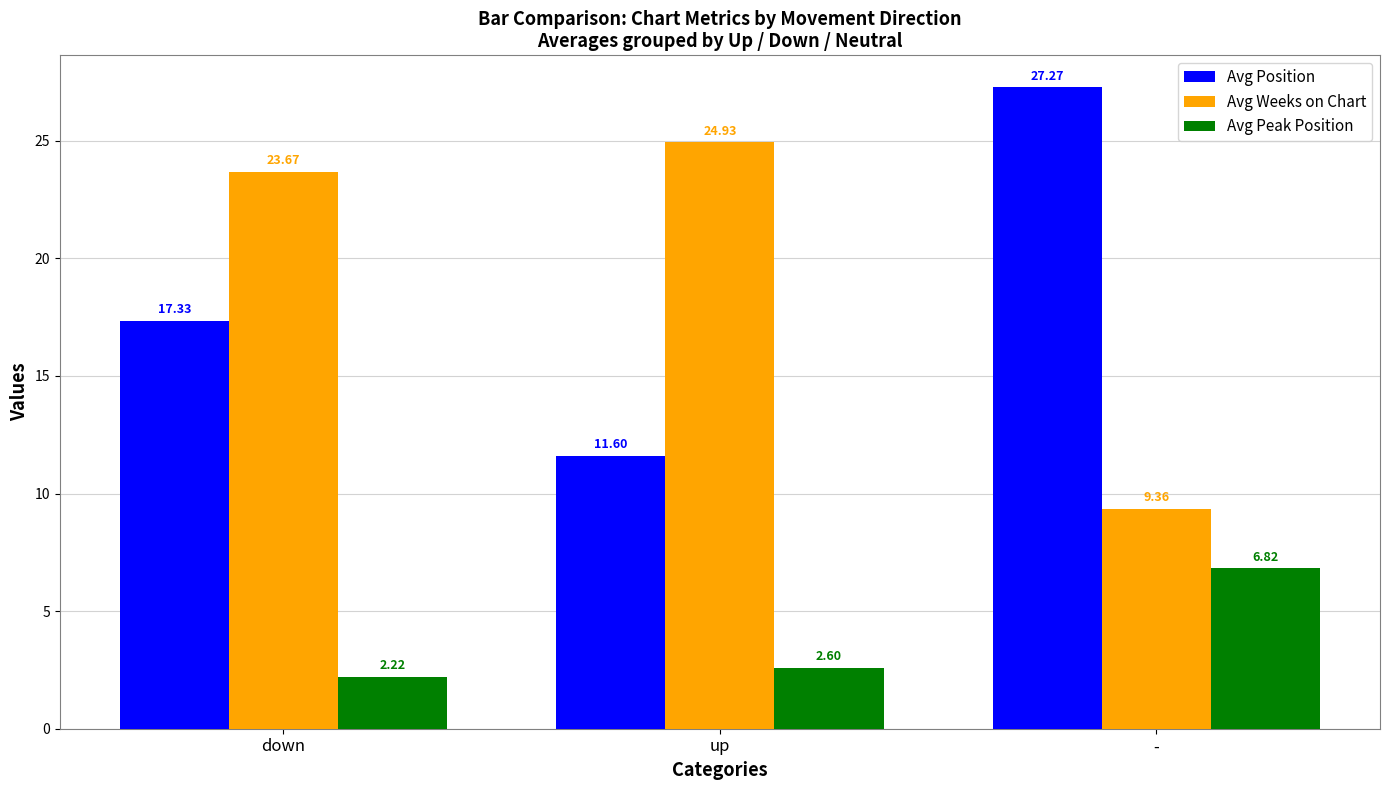

Between down and -, which series saw the biggest shift?

Avg Weeks on Chart